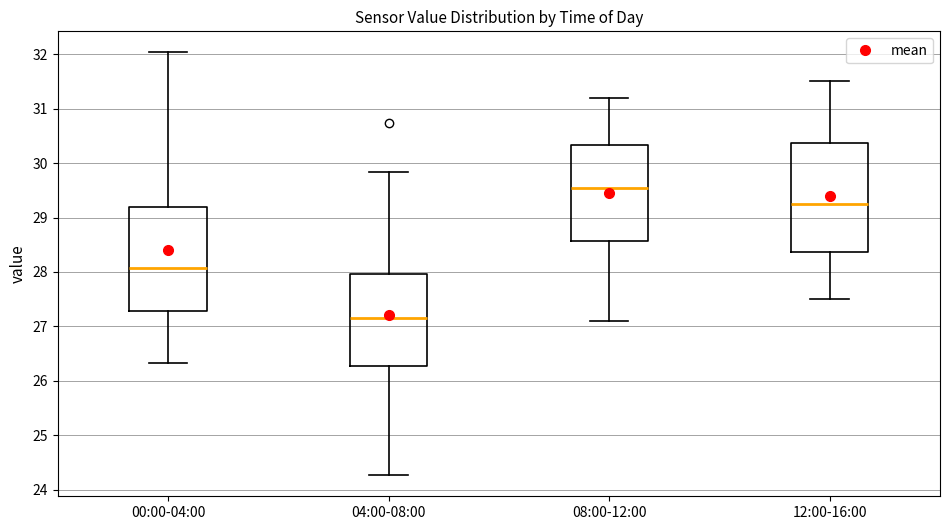

Reading left to right, read every box against the y-axis: the position of its median line, the range the box covers, and the ends of its whiskers. The values are not printed on the chart, so give them approximately, as read against the axis.

00:00-04:00: median 28.1, box 27.3 to 29.2, whiskers 26.3 to 32.0
04:00-08:00: median 27.2, box 26.3 to 28.0, whiskers 24.3 to 29.8
08:00-12:00: median 29.6, box 28.6 to 30.3, whiskers 27.1 to 31.2
12:00-16:00: median 29.3, box 28.4 to 30.4, whiskers 27.5 to 31.5